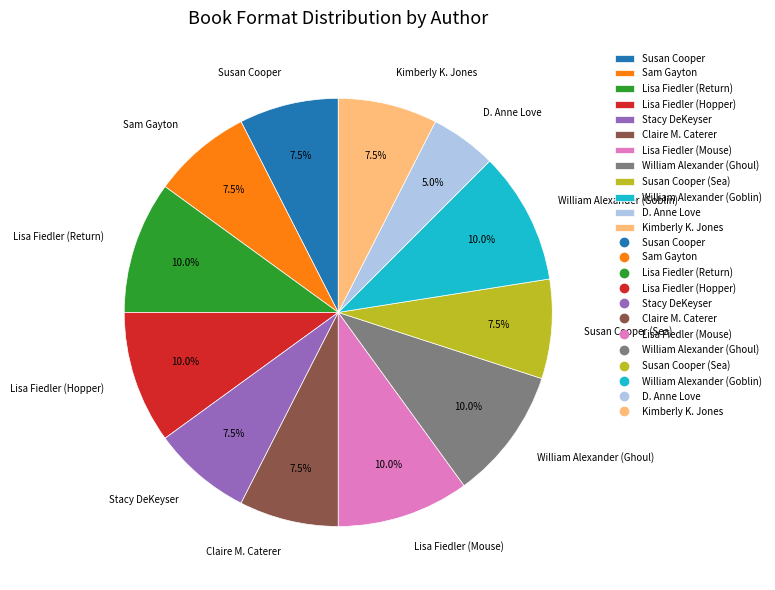

Is there any slice that represents more than half of the pie?

No